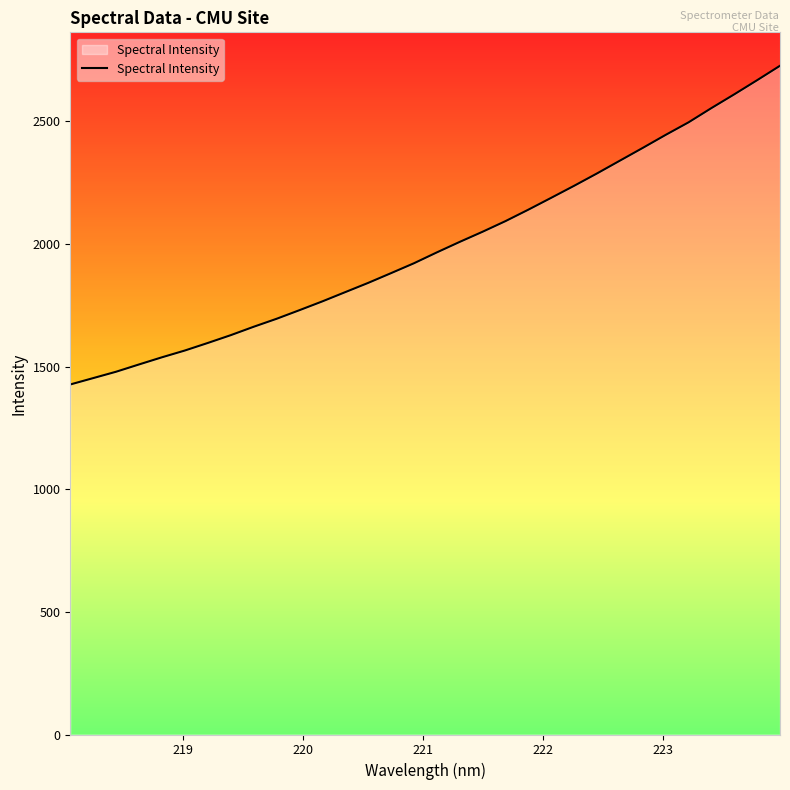

What is the greatest value displayed?

2727.3